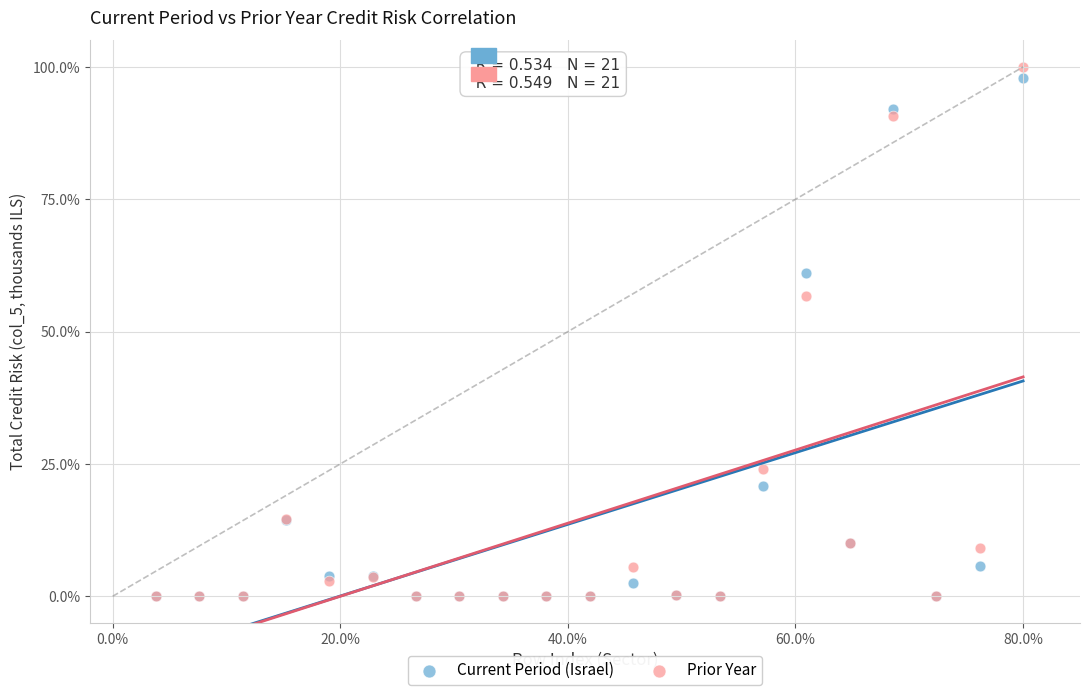

In the Prior Year series, what Y value is closest to 50?

56.7